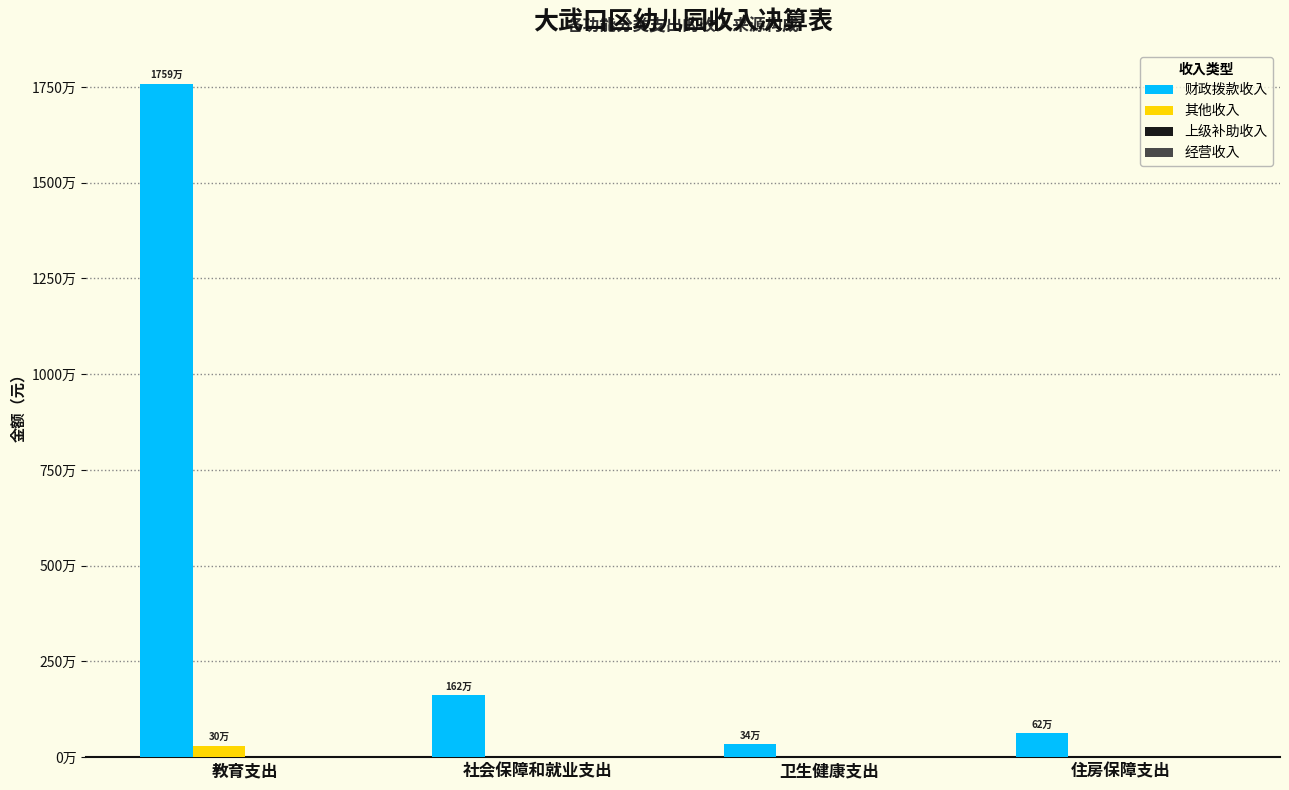

Which series has the widest spread of values?

财政拨款收入